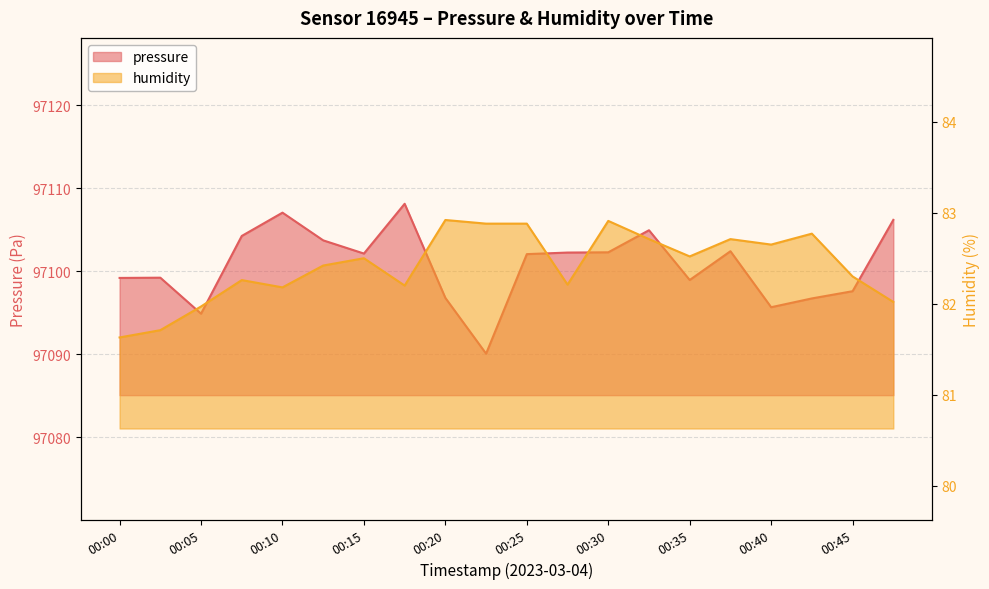

True or false: humidity has a value of 82.2 at 00:27.

True